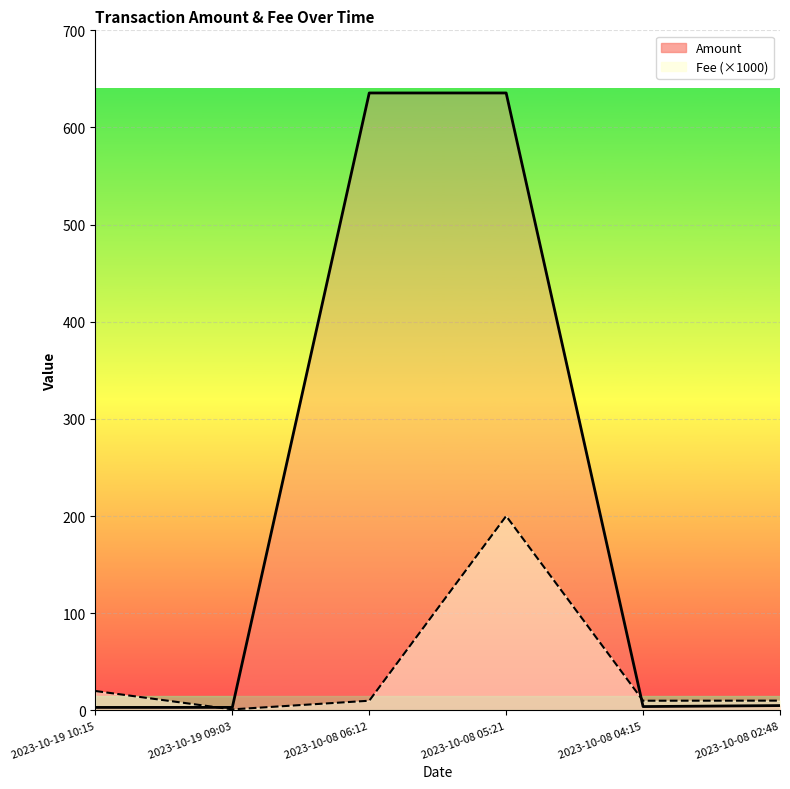

How many lines are shown in the chart?

2